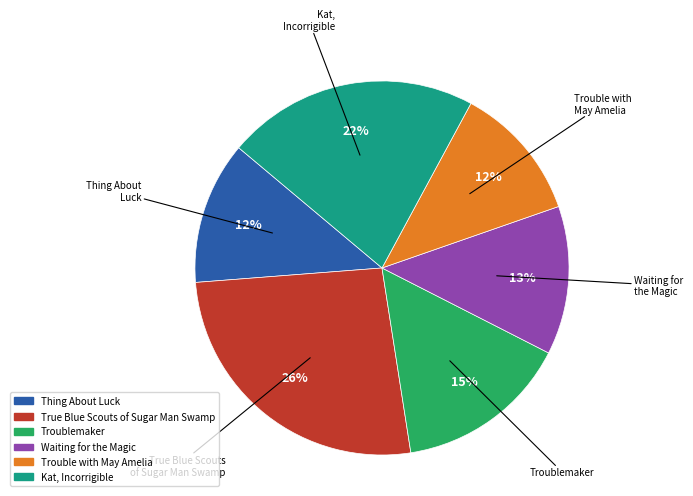

Is it true that Waiting for the Magic is 7% of the pie?

False